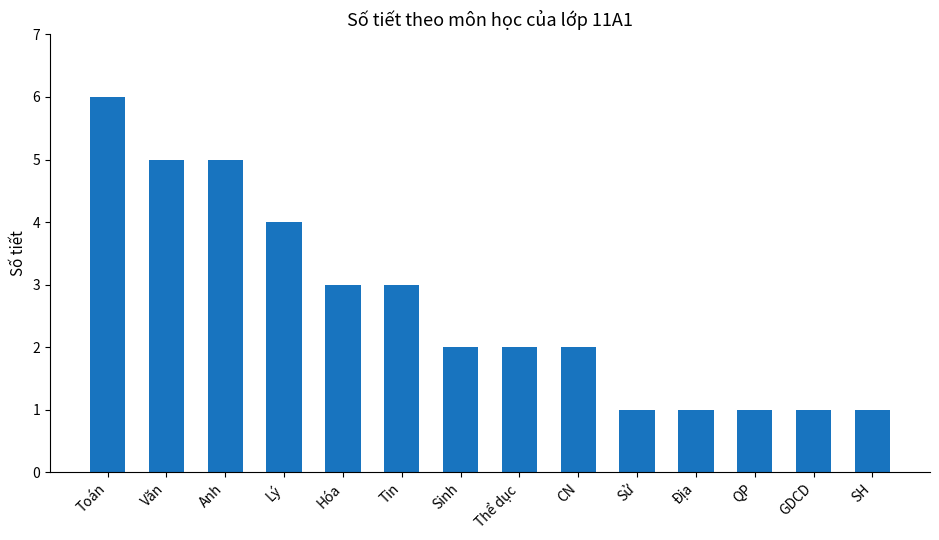

True or false: the data shows 5 at Anh.

True